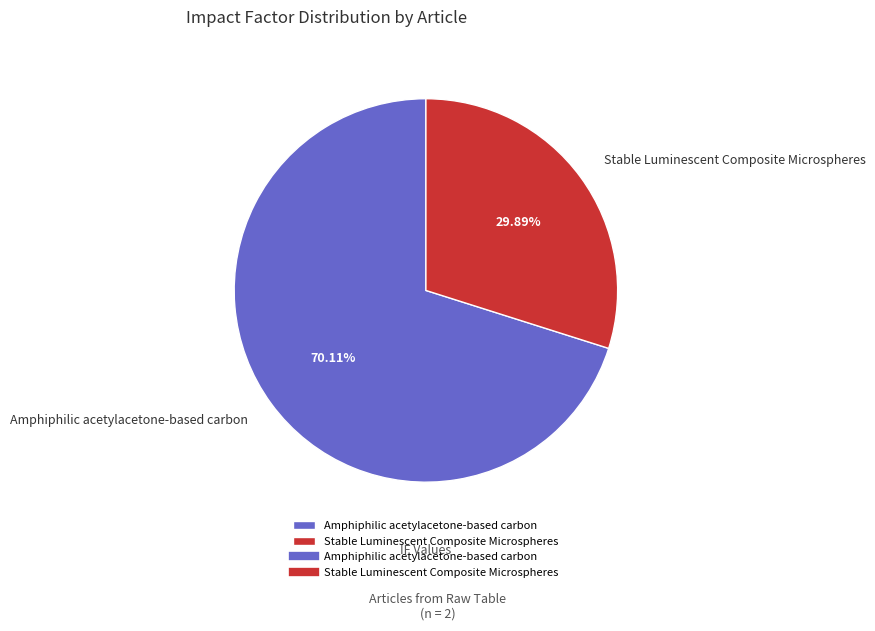

The Amphiphilic acetylacetone-based carbon slice represents 70% of the pie. True or false?

True